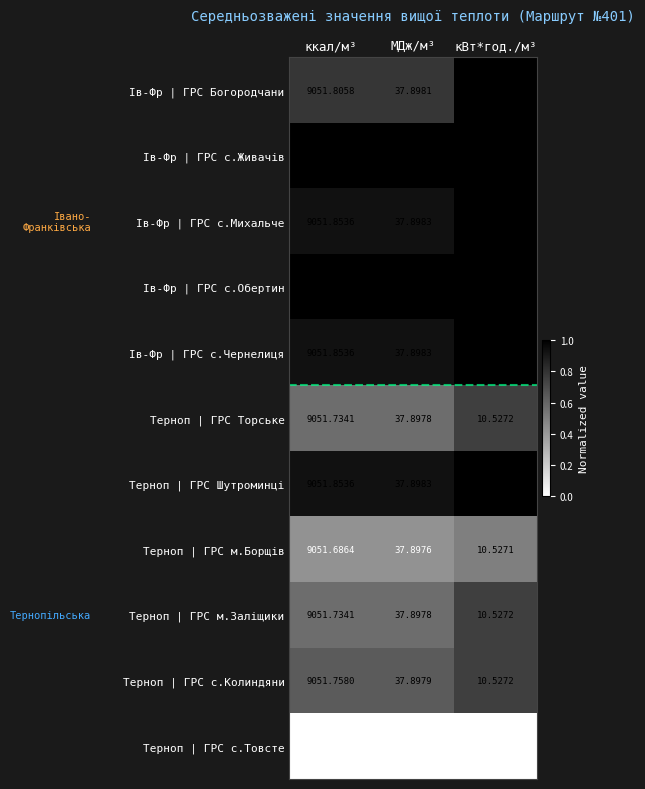

How many data points does each series have?

3